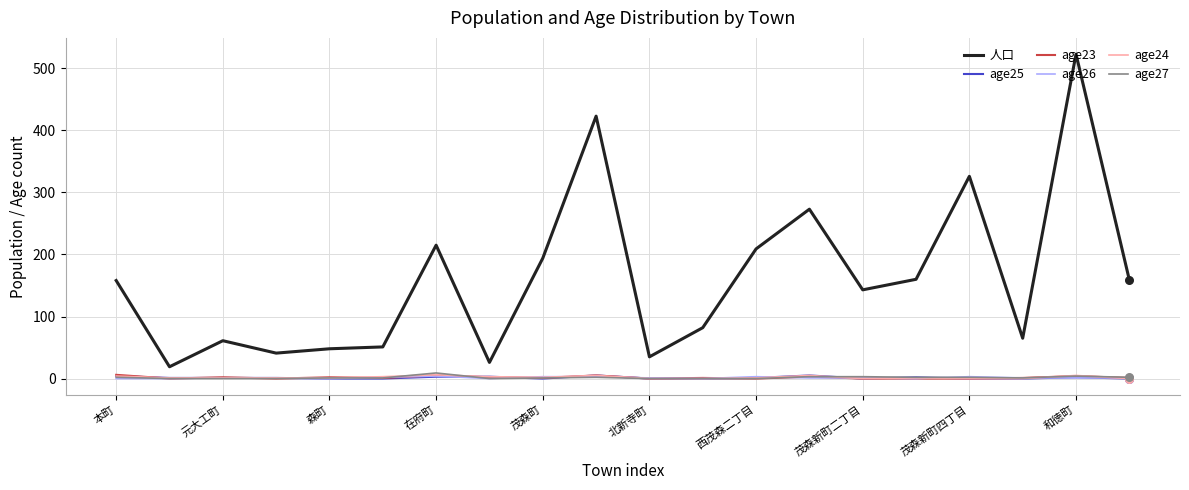

Which series has the widest spread of values?

人口